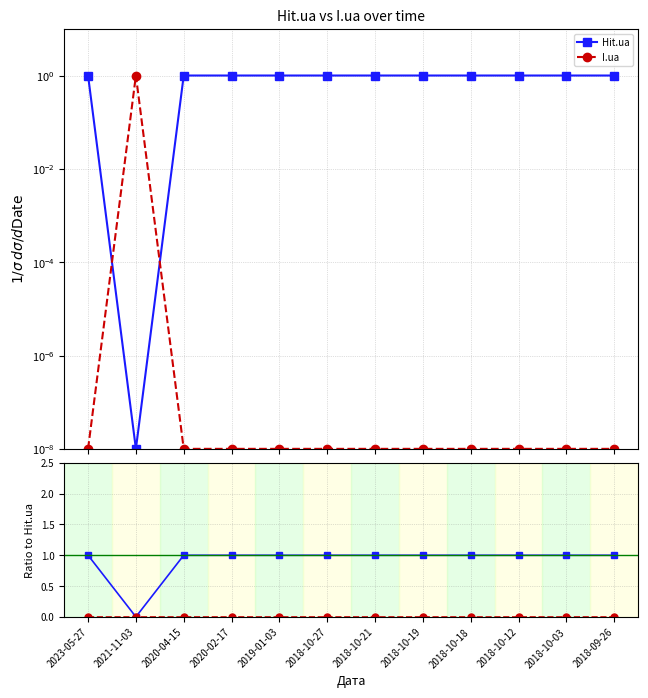

Which has a higher value, 2023-05-27 or 2019-01-03?

2023-05-27